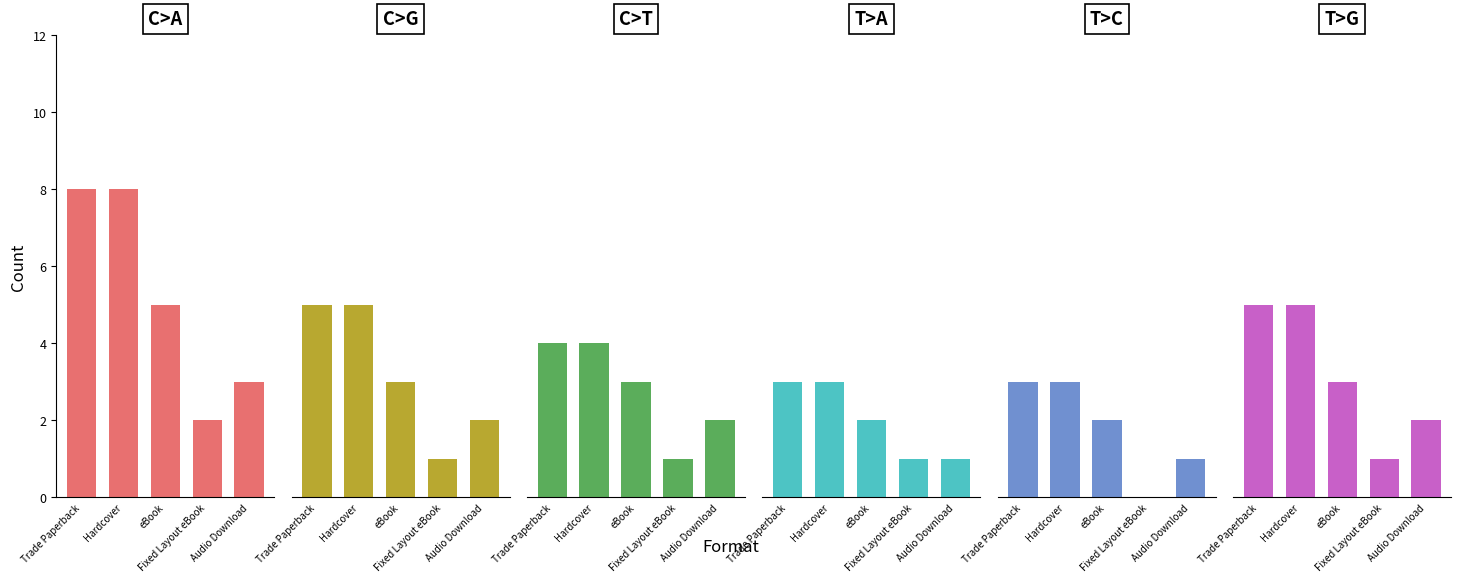

At which category does the chart reach its minimum across all series?

Fixed Layout eBook